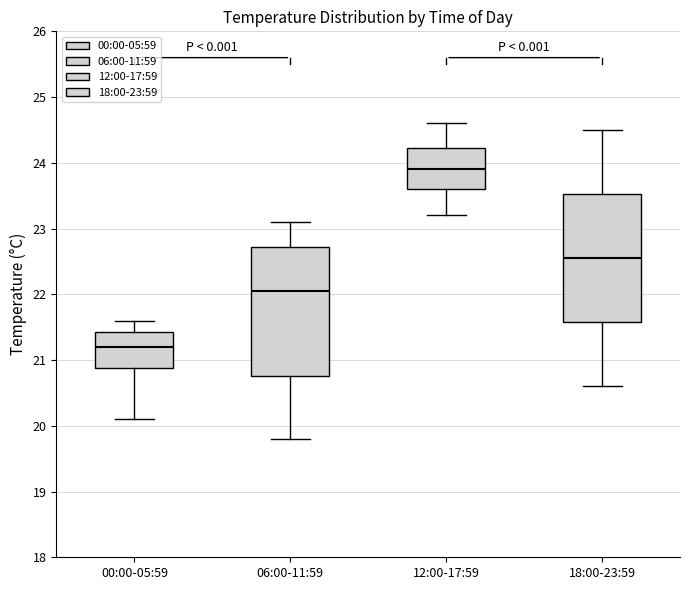

Reading left to right, read every box against the y-axis: the position of its median line, the range the box covers, and the ends of its whiskers. The values are not printed on the chart, so give them approximately, as read against the axis.

00:00-05:59: median 21.2, box 20.9 to 21.4, whiskers 20.1 to 21.6
06:00-11:59: median 22.1, box 20.8 to 22.7, whiskers 19.8 to 23.1
12:00-17:59: median 23.9, box 23.6 to 24.2, whiskers 23.2 to 24.6
18:00-23:59: median 22.6, box 21.6 to 23.5, whiskers 20.6 to 24.5